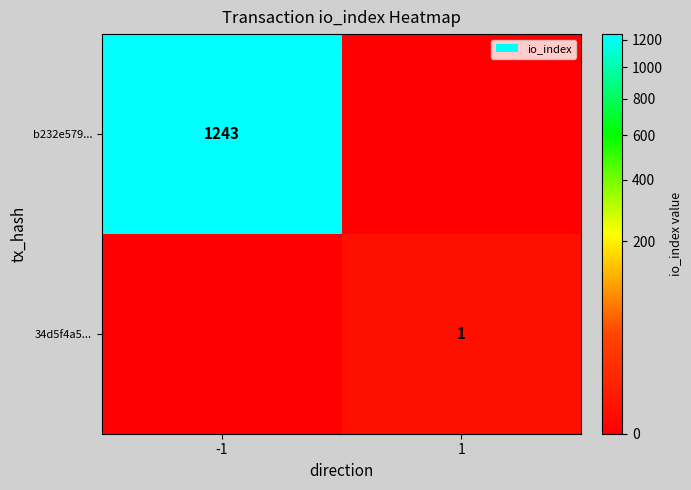

At which category does the chart reach its minimum across all series?

1